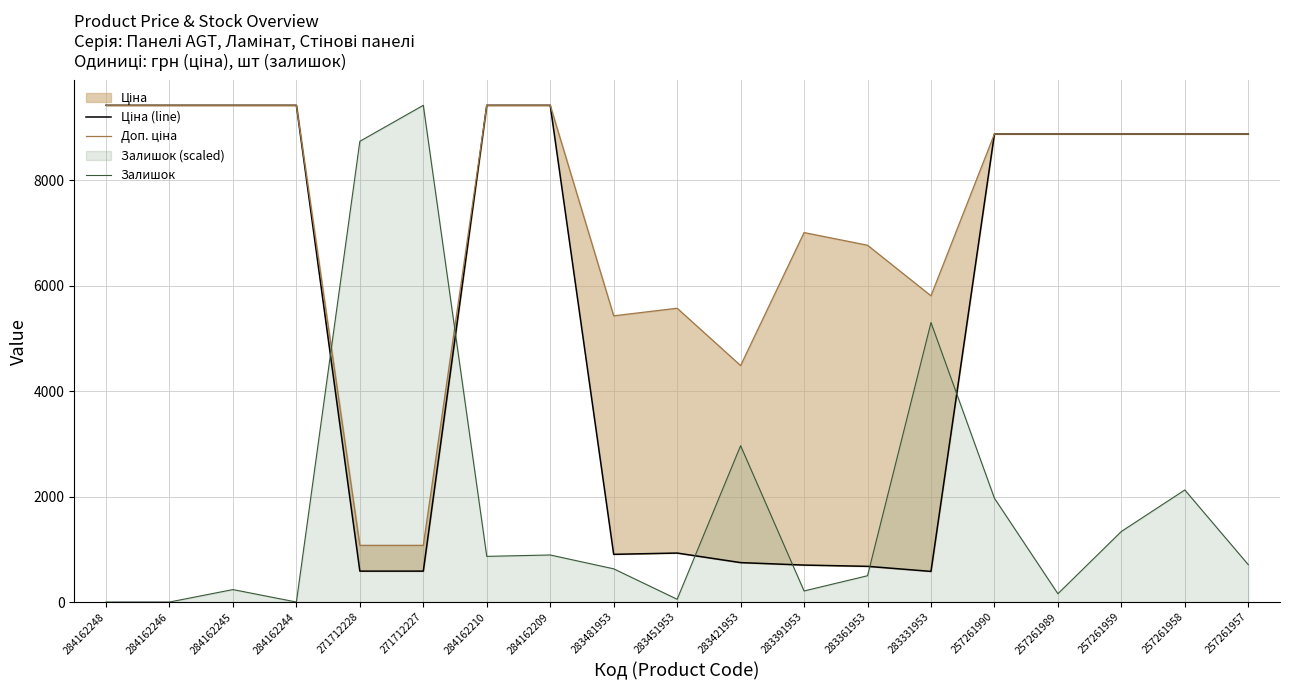

Which category has the lowest value in the Ціна (line) series?

283331953